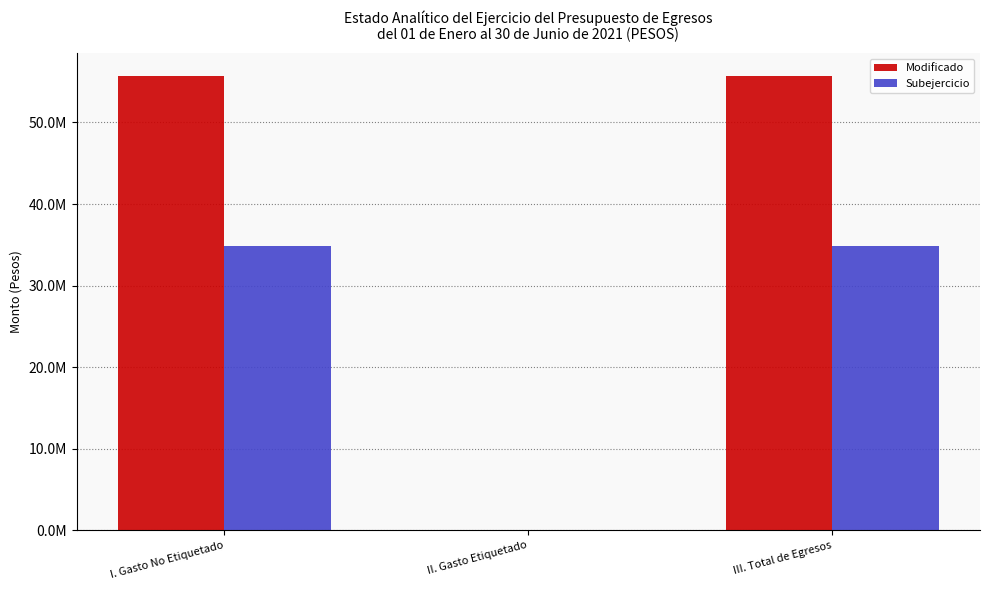

Does the chart contain stacked bars?

No